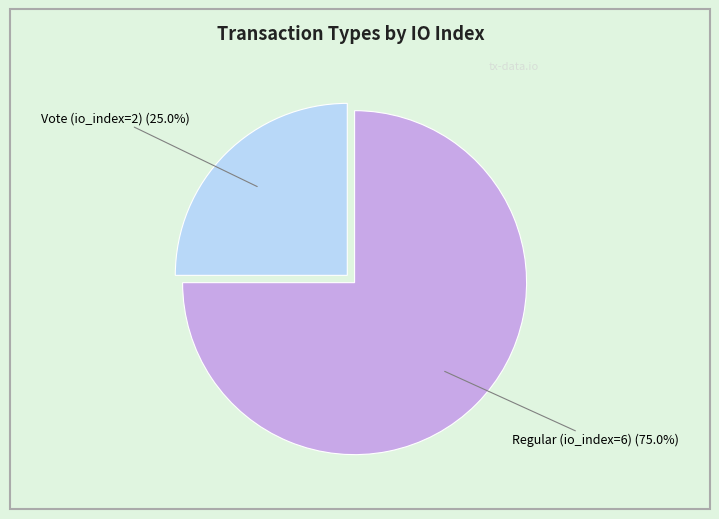

What is the ratio of the value at Regular (io_index=6) to the value at Vote (io_index=2)?

3.0